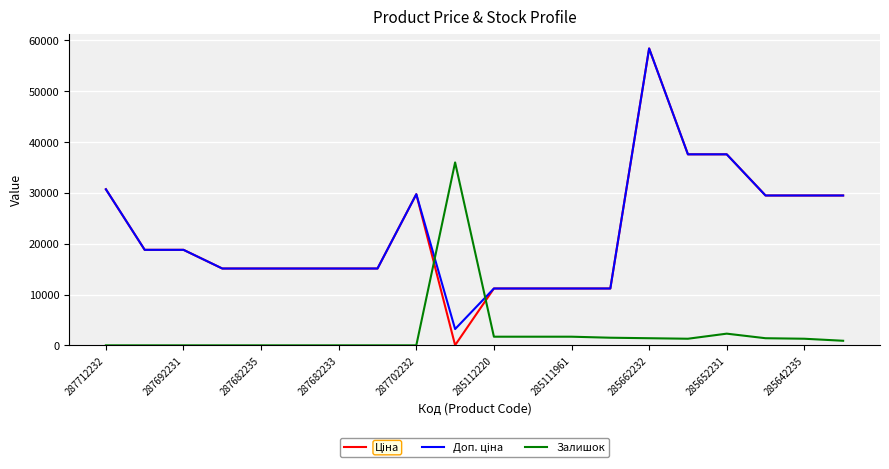

What is the greatest value displayed?

58426.5